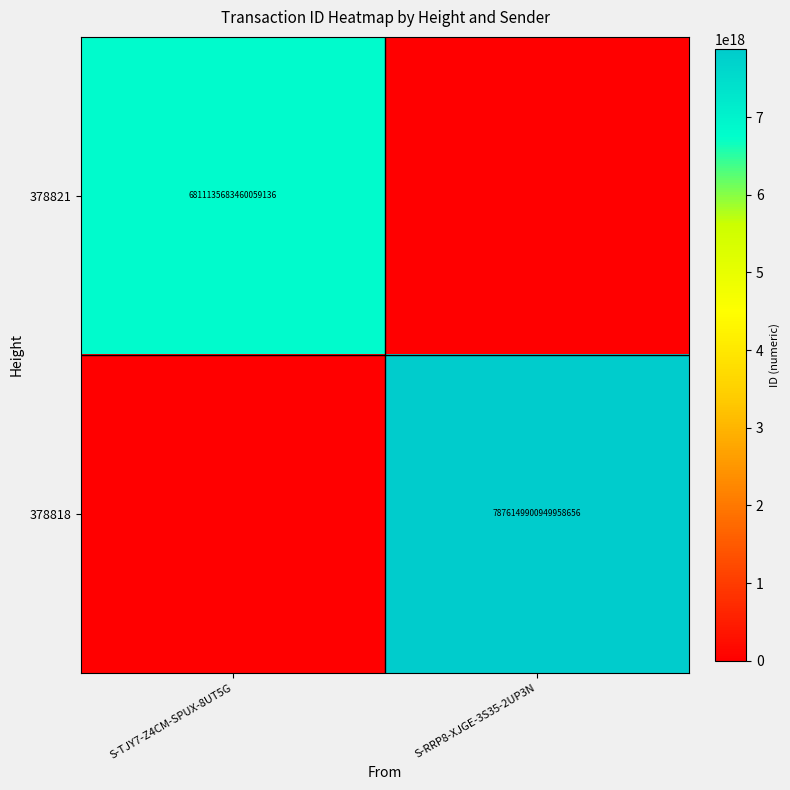

True or false: 378818 has a value of 7876149900949958656 at S-RRP8-XJGE-3S35-2UP3N.

True